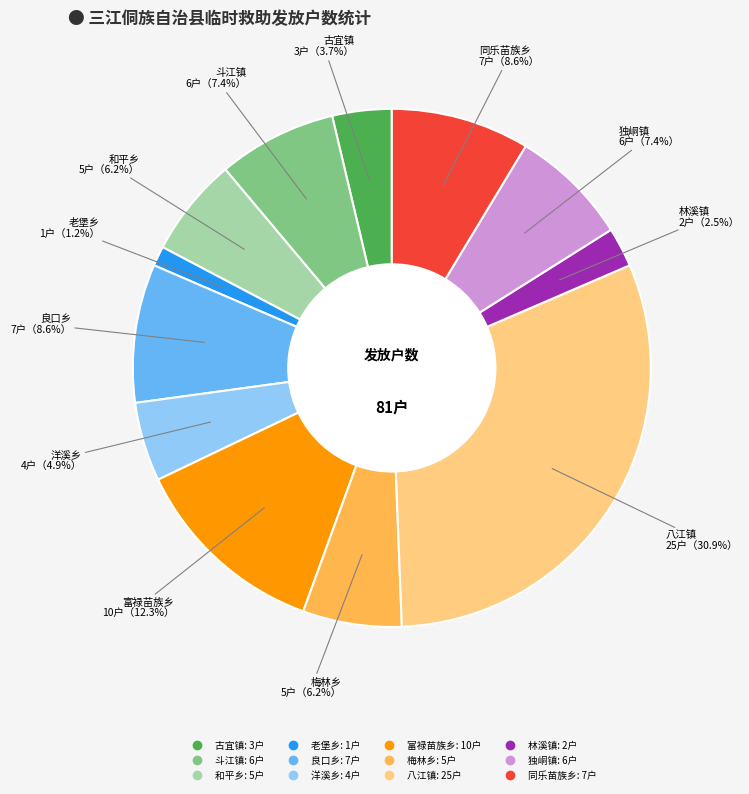

Is there a majority slice in this chart?

No